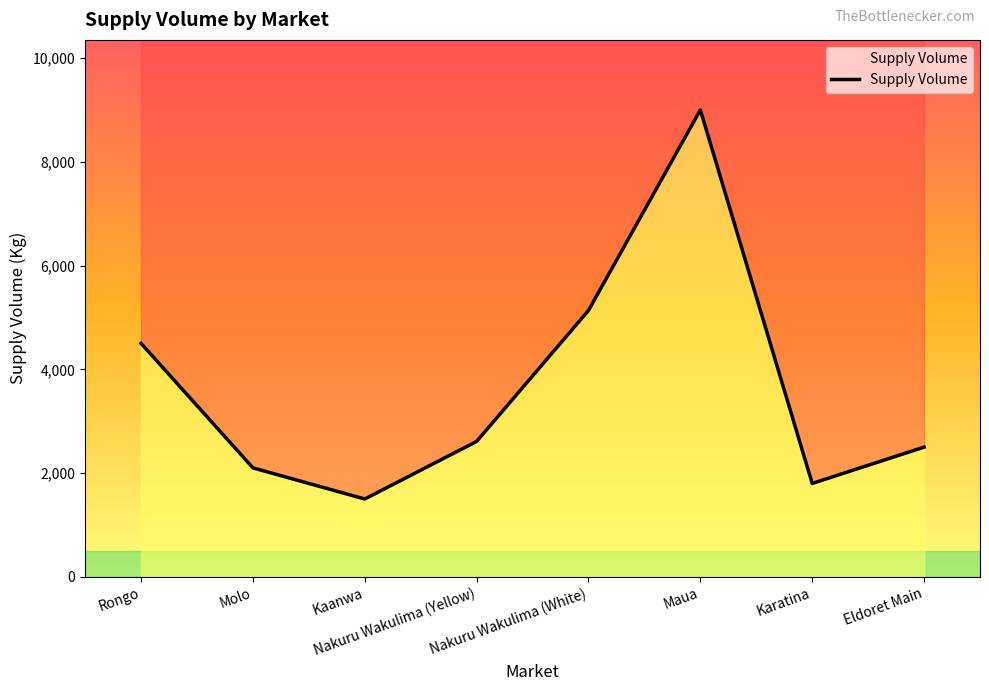

At which category does the chart reach its peak across all series?

Maua